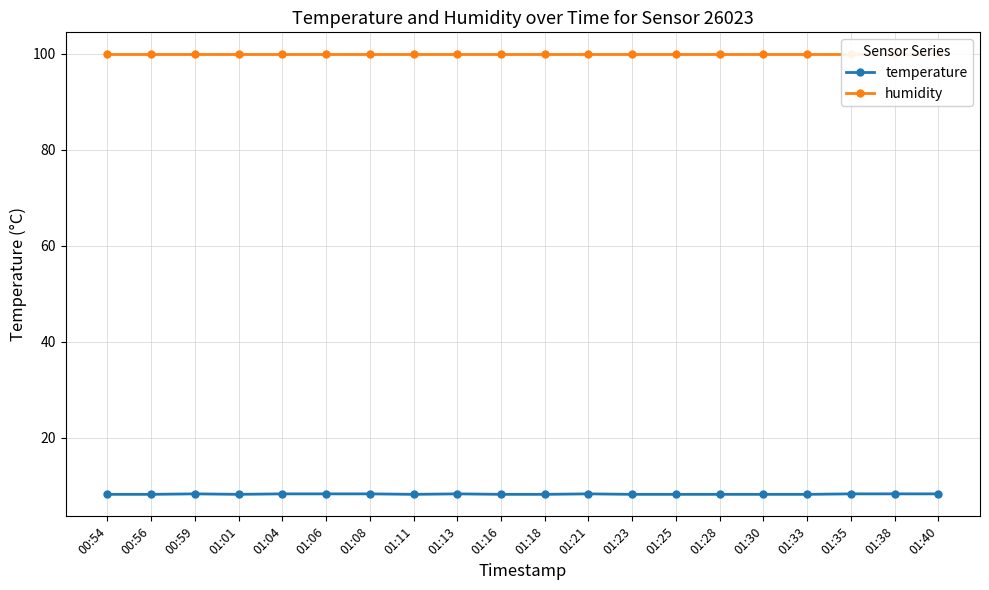

What is the difference between the highest and lowest values at 01:13?

91.6